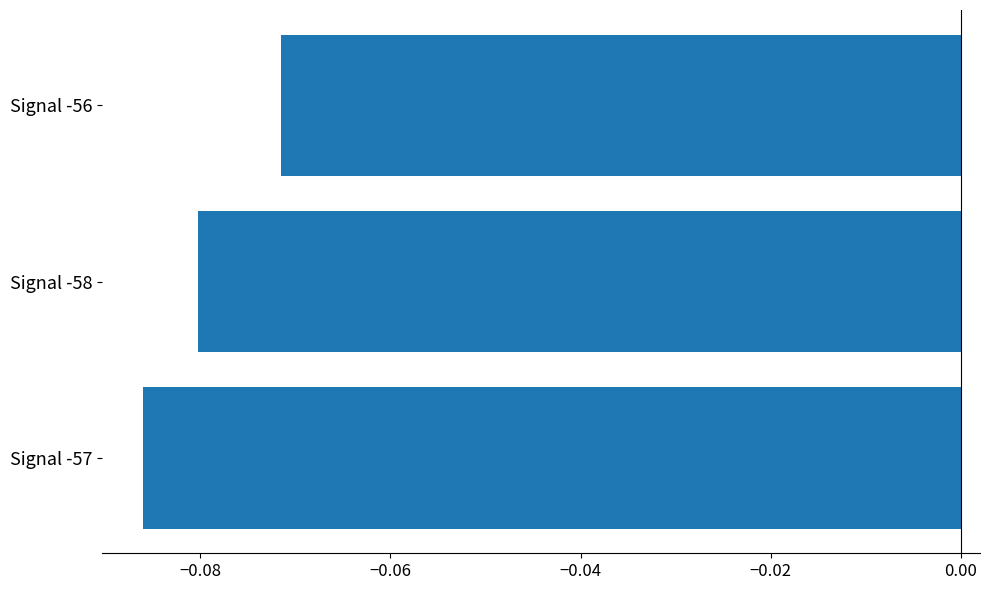

List the labels in order of value, smallest first.

Signal -57, Signal -58, Signal -56